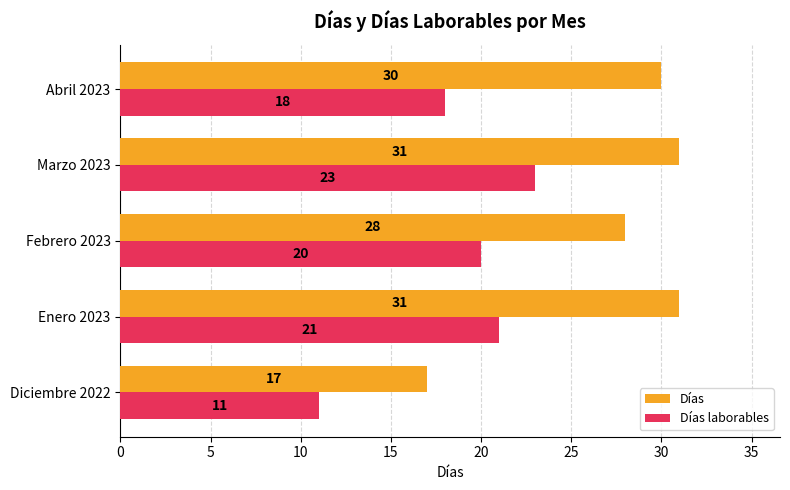

Which series has the largest total across all categories?

Días